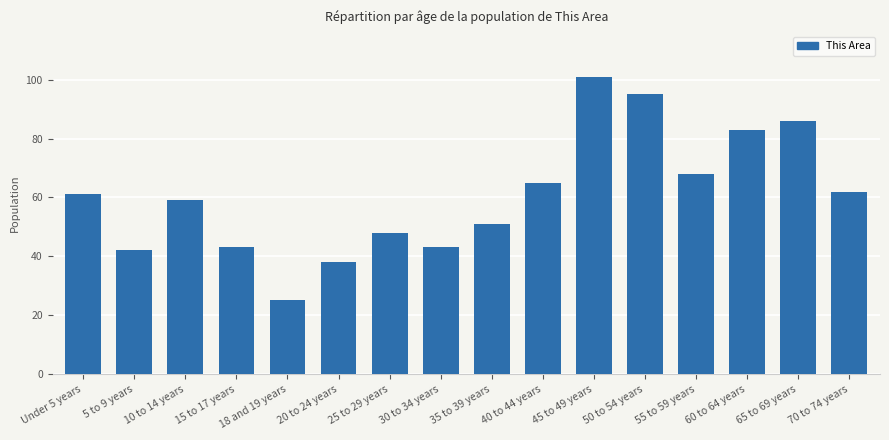

The value at 50 to 54 years is 133. True or false?

False